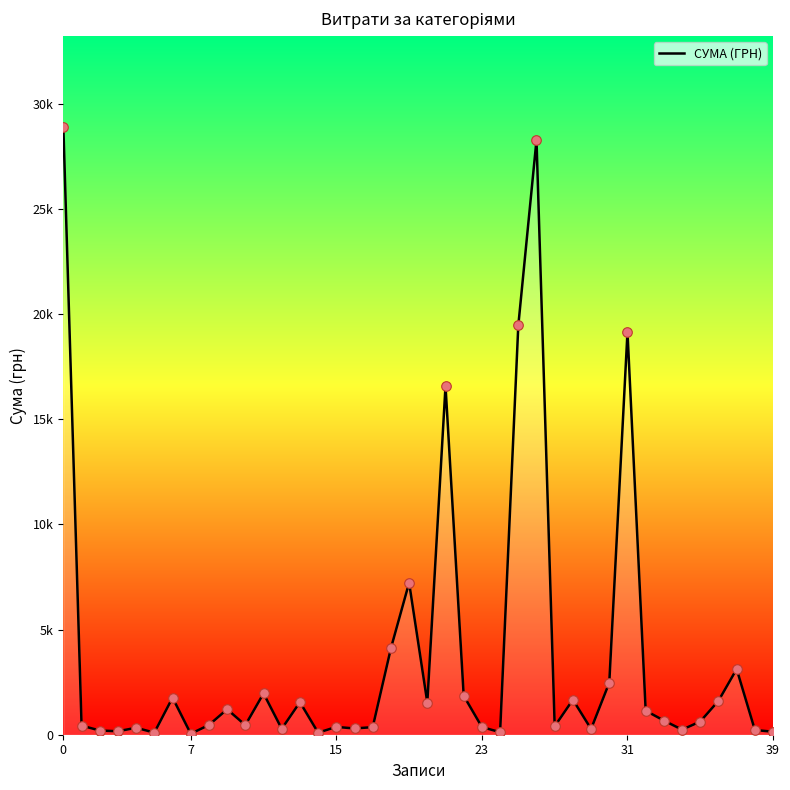

Does the chart have visible grid lines?

No